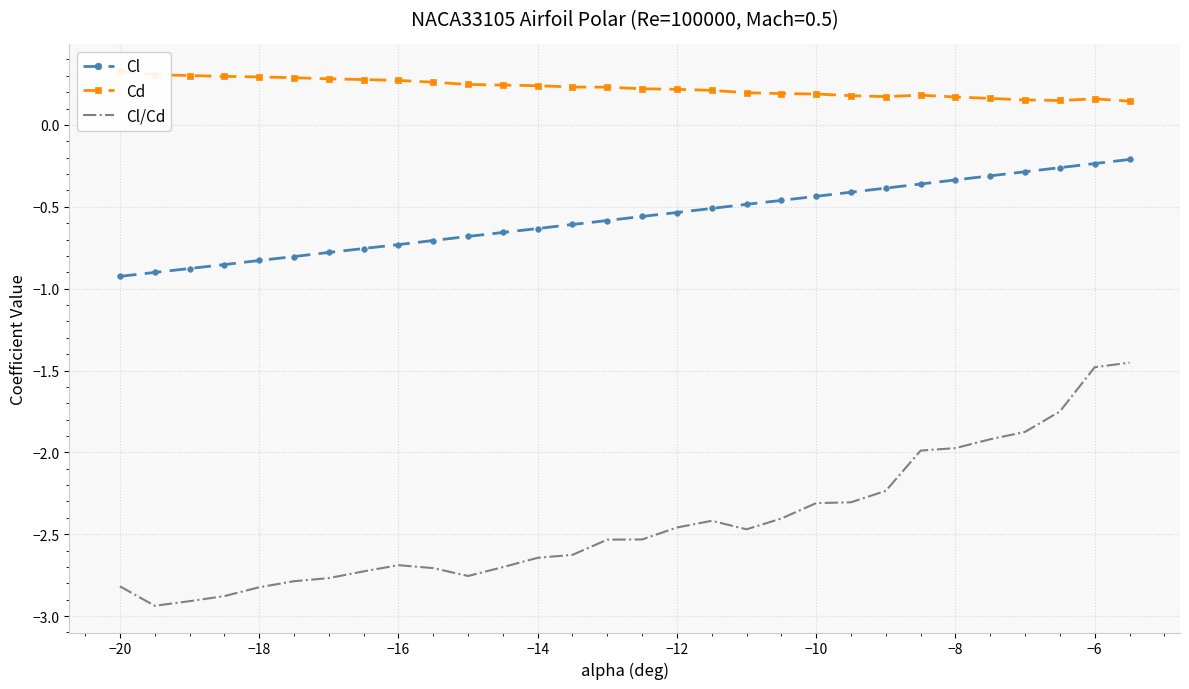

How many Cd values are between 0 and 1?

30